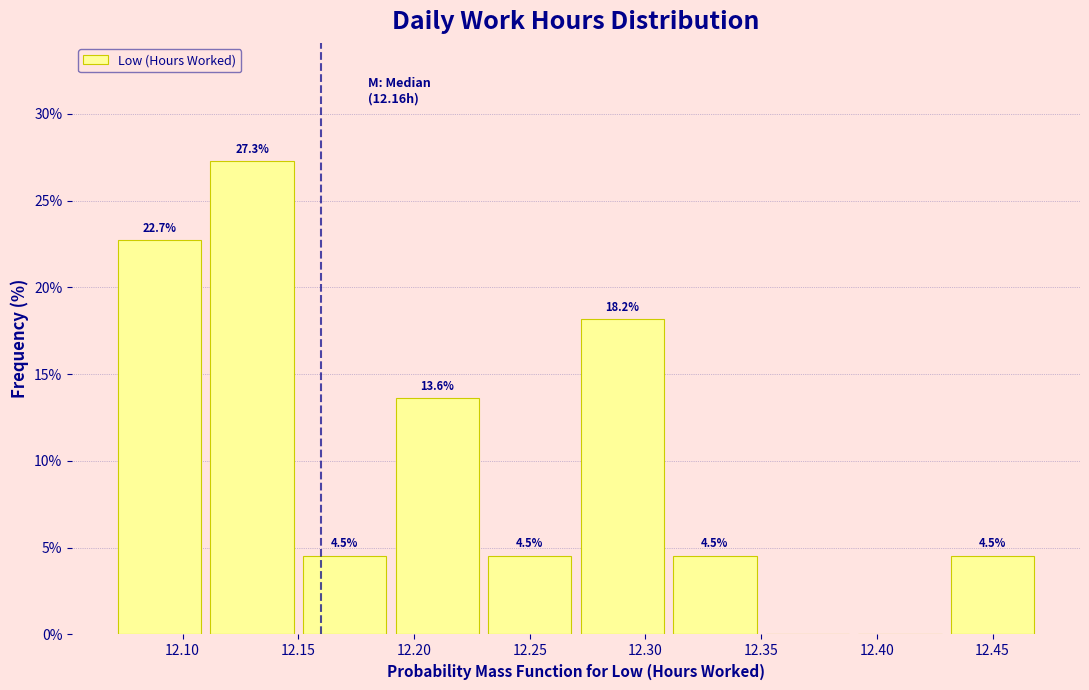

Over which range of the x-axis is the bar tallest?

12.11 to 12.15